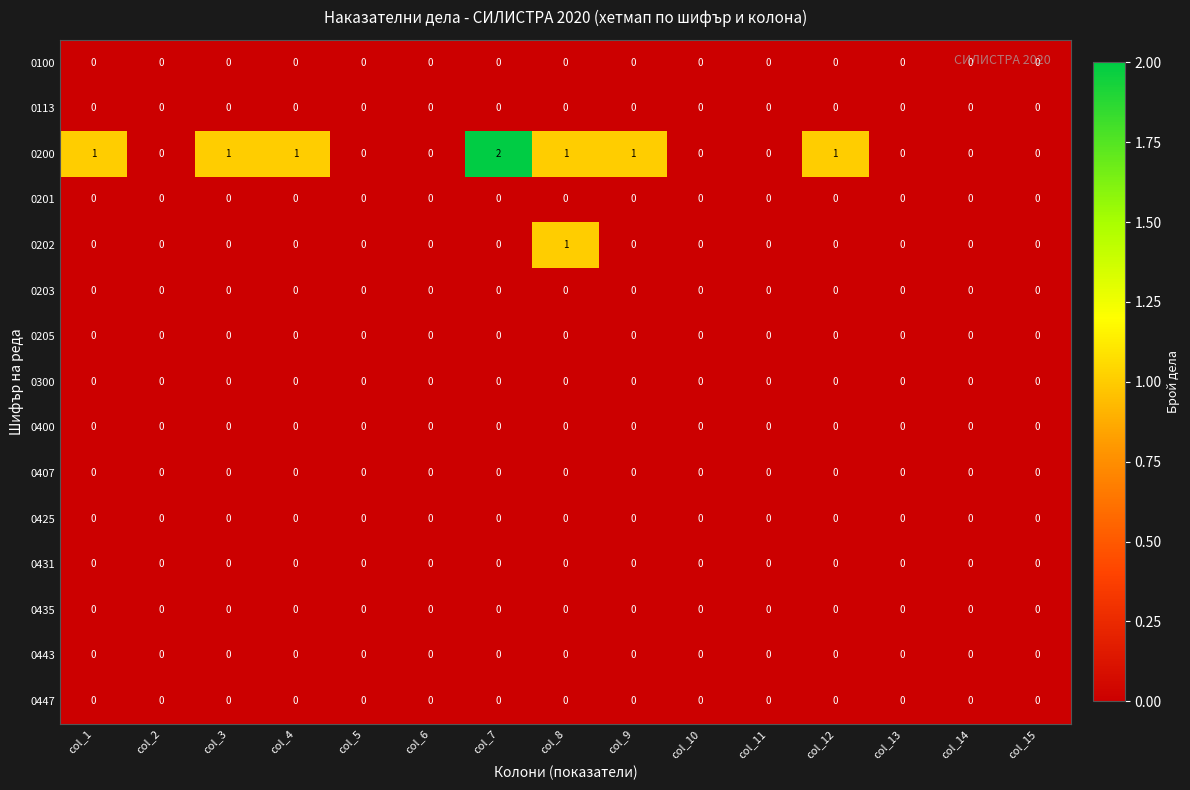

Which series has the largest range (max minus min)?

0200